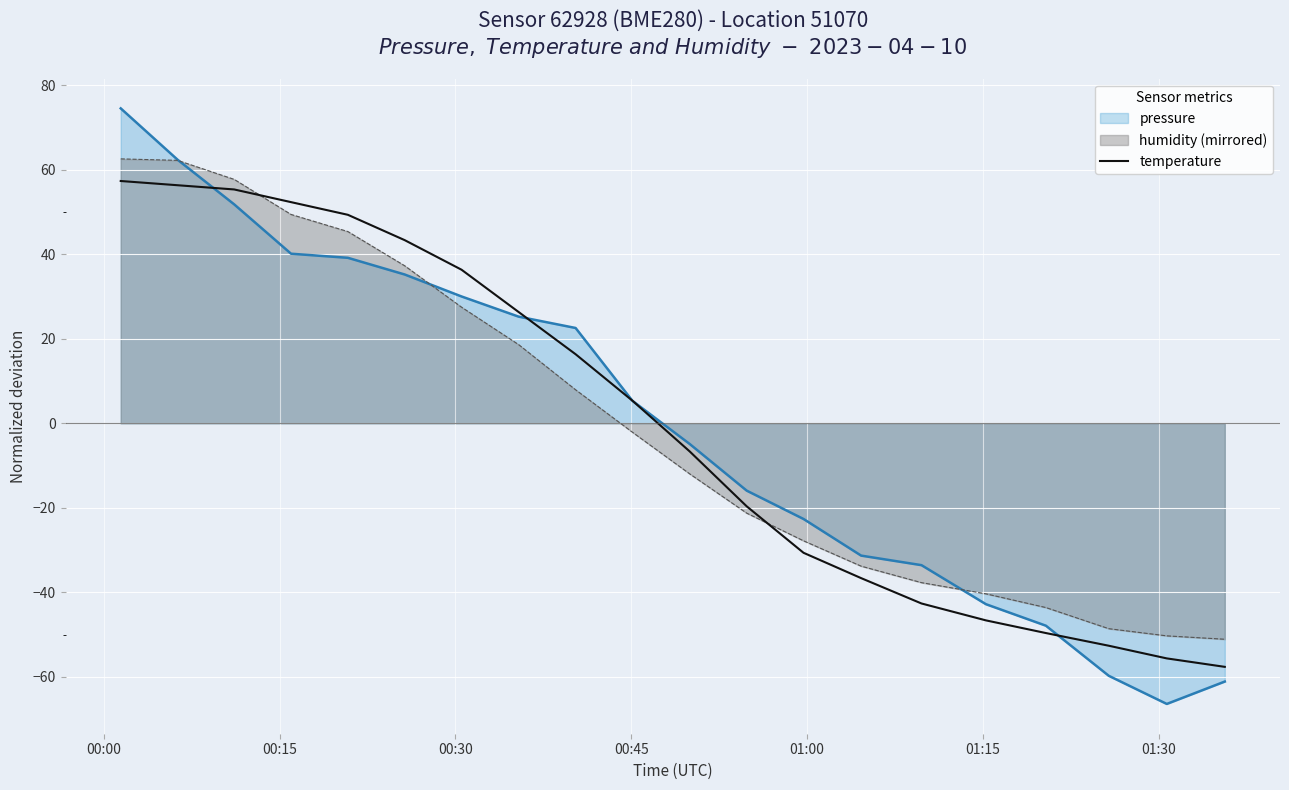

Which series has the largest range (max minus min)?

pressure